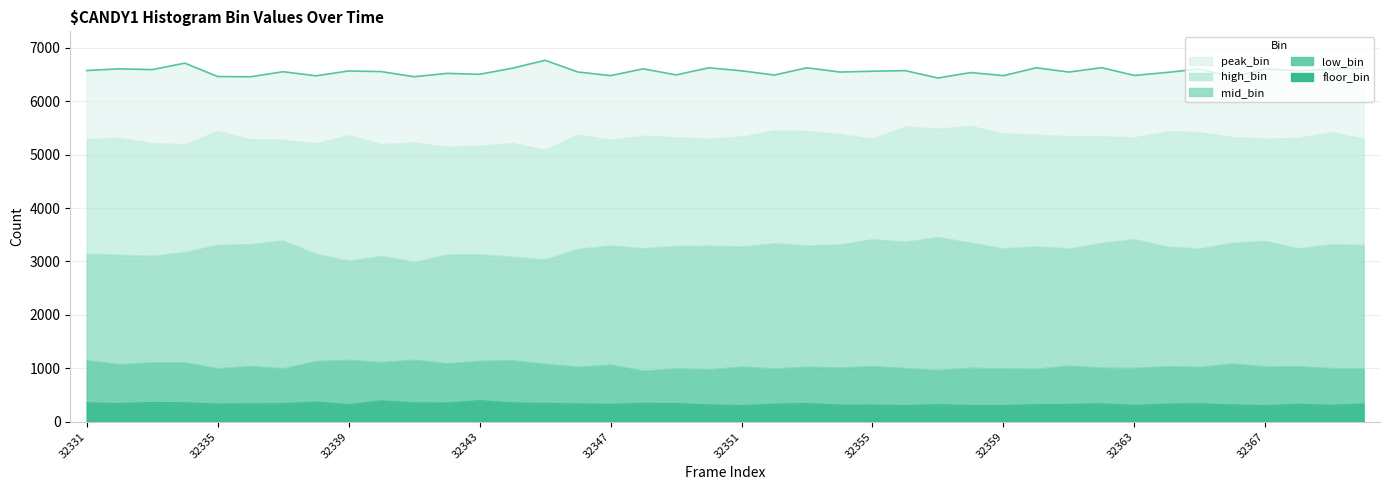

Where is the first local minimum for high_bin?

32334